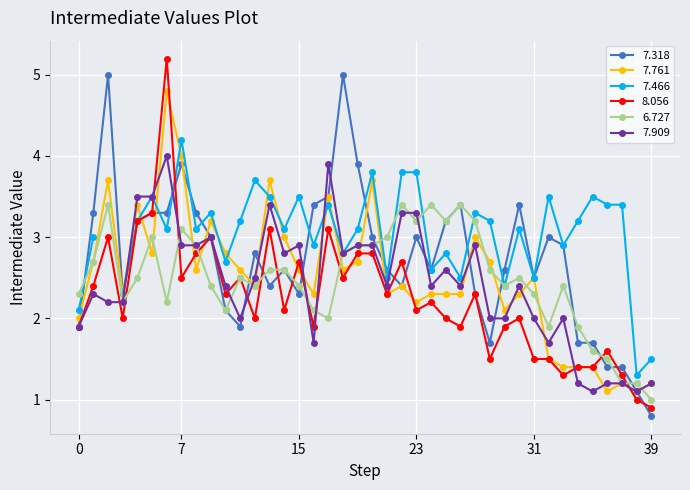

Is it true that 7.761 equals 2.2 at 23?

True